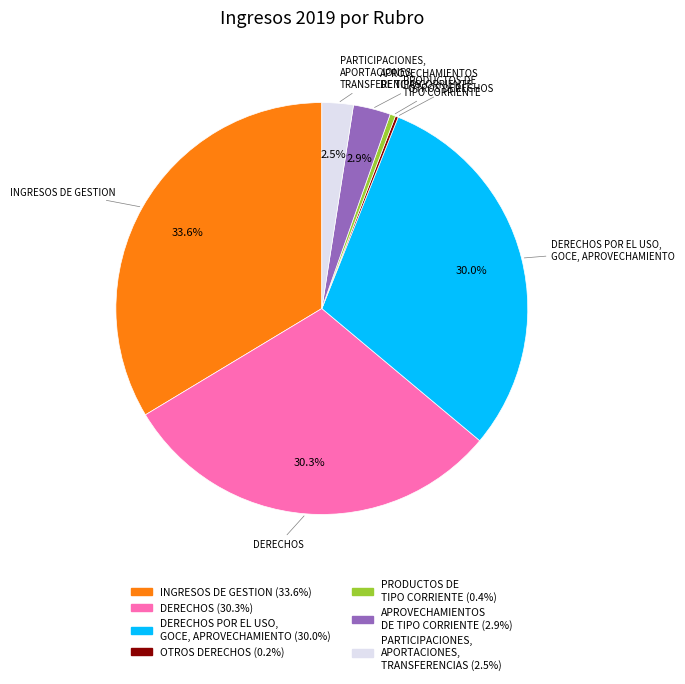

Is there a majority slice in this chart?

No